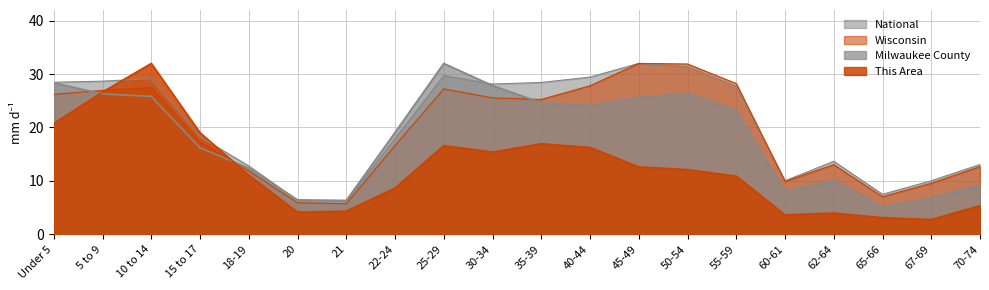

Does the chart display data point markers on the line(s)?

No